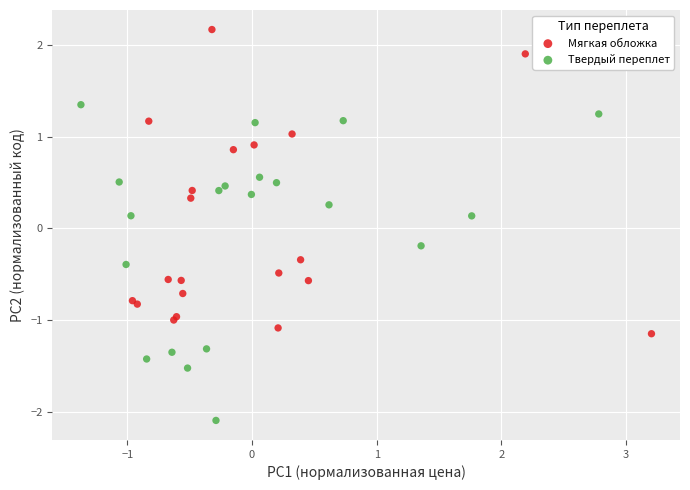

What are all the series names shown in the legend?

Мягкая обложка, Твердый переплет